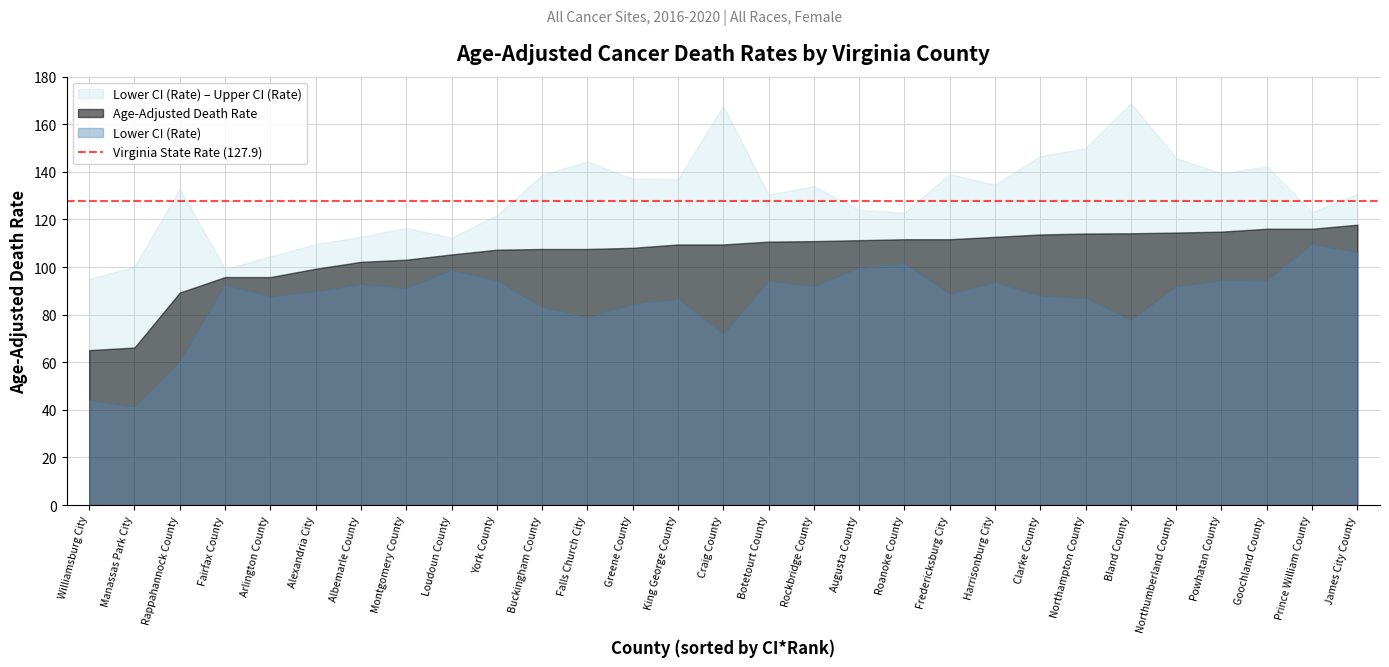

Rank the series at Harrisonburg City from lowest to highest value.

Lower CI (Rate), Age-Adjusted Death Rate, Upper CI (Rate)